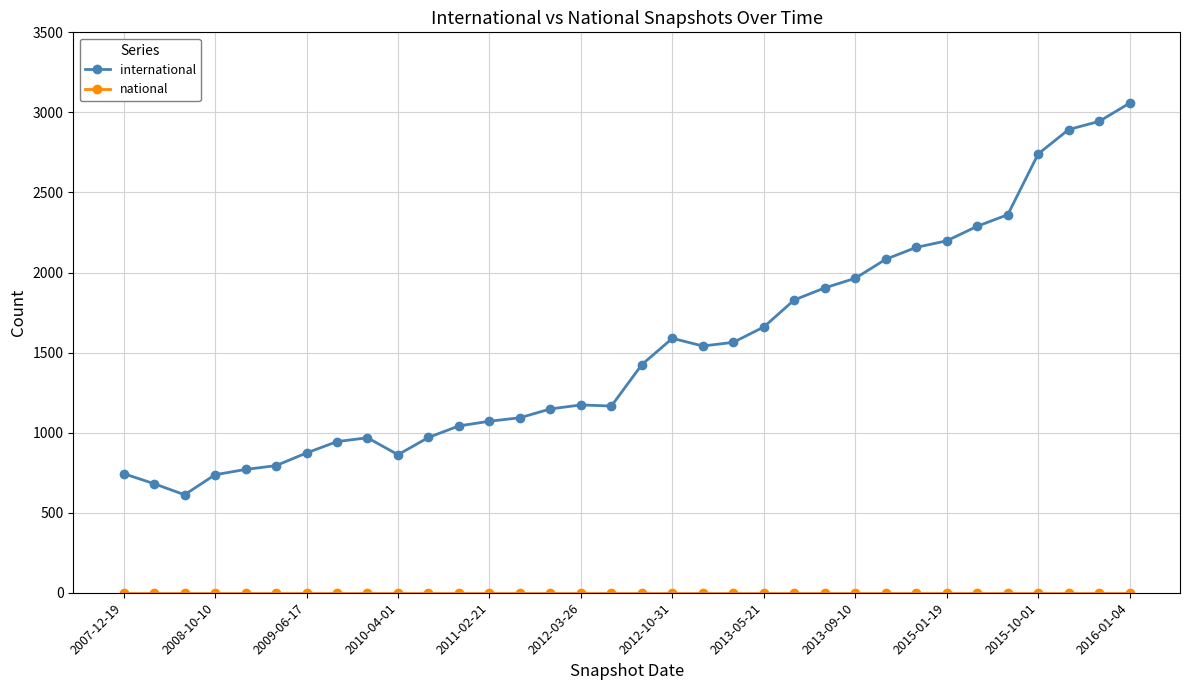

At how many categories does at least one series exceed 2778?

3